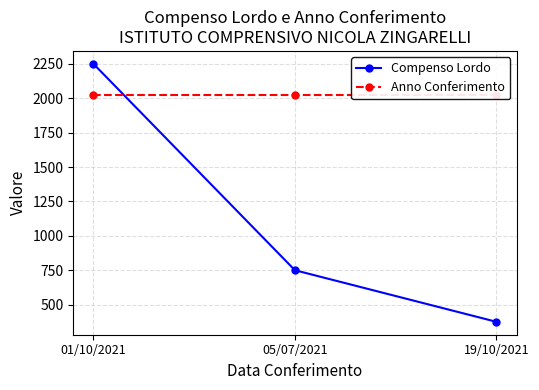

Which series has the largest total across all categories?

Anno Conferimento